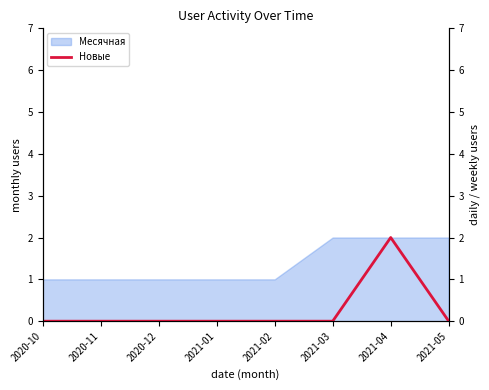

What is the label of the 7th point from the left?

2021-04